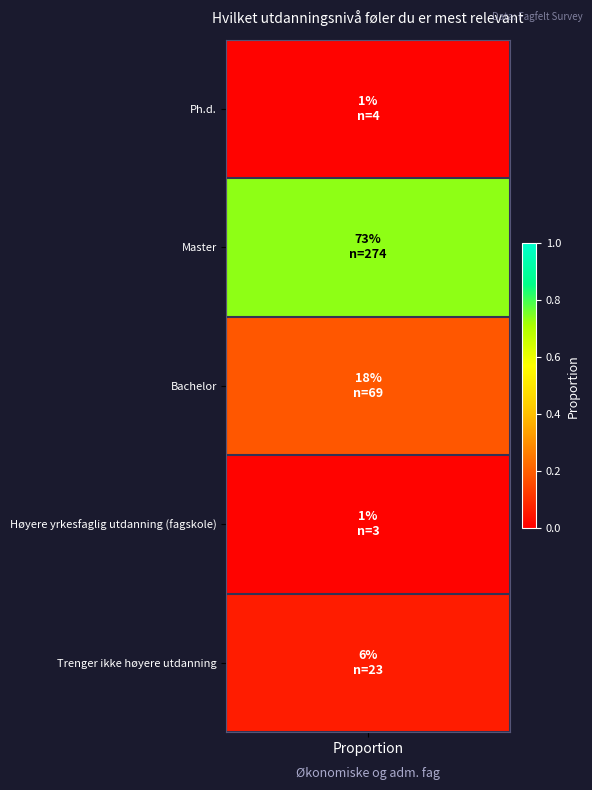

What value does the data have at Master?

0.7